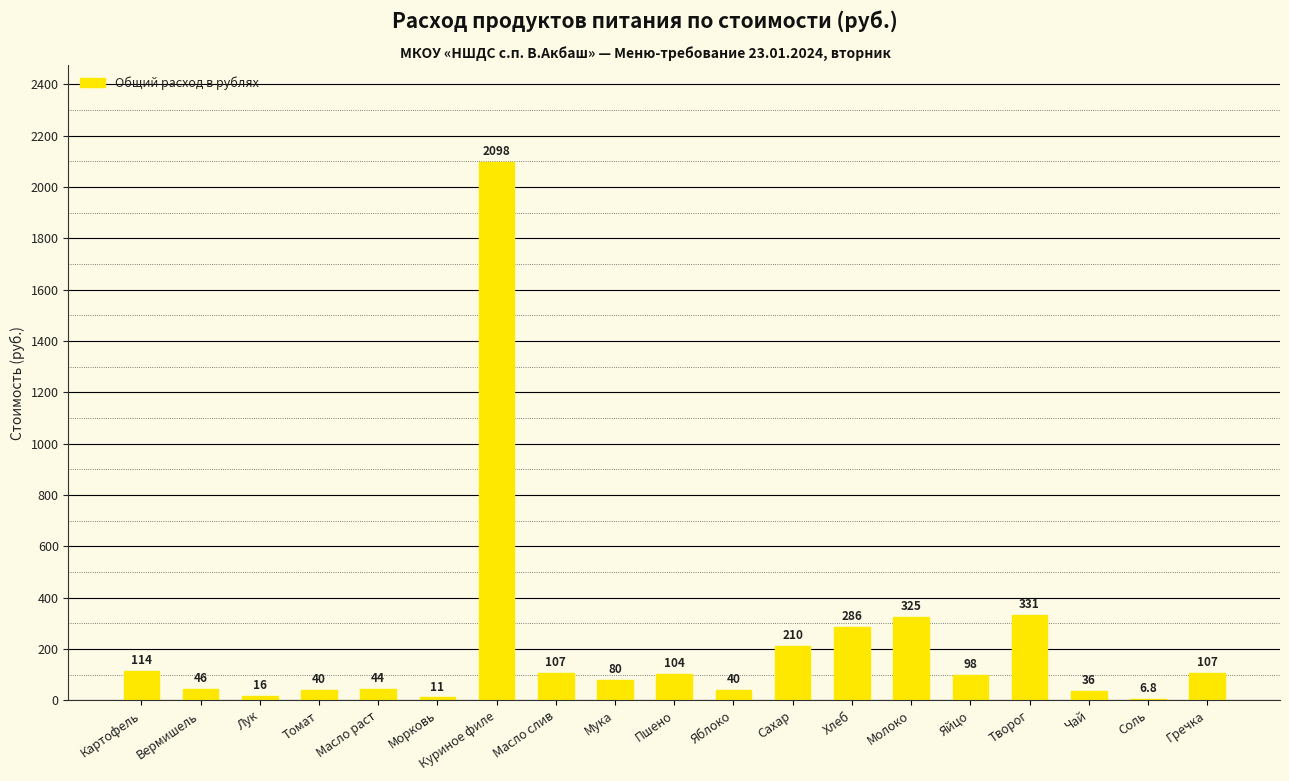

What is the ratio of the value at Томат to the value at Творог?

0.1